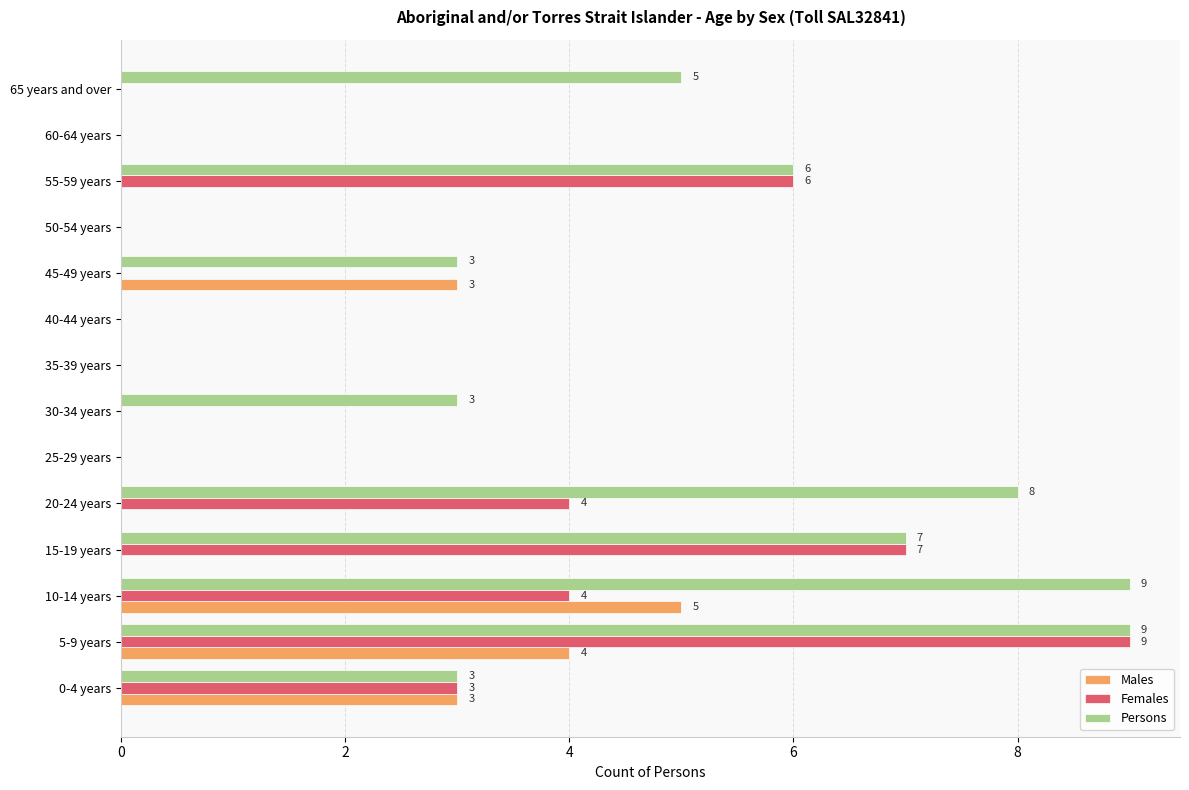

Which series has the largest total across all categories?

Persons